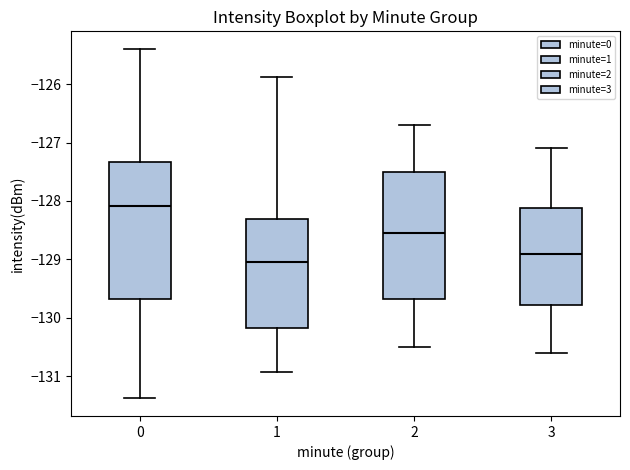

Reading left to right, transcribe this box plot: for each box, give where its median line is, the range the box spans, and where its two whiskers end, as read against the y-axis. The values are not printed on the chart, so give them approximately, as read against the axis.

0: median -128.1, box -129.7 to -127.3, whiskers -131.4 to -125.4
1: median -129.0, box -130.2 to -128.3, whiskers -130.9 to -125.9
2: median -128.5, box -129.7 to -127.5, whiskers -130.5 to -126.7
3: median -128.9, box -129.8 to -128.1, whiskers -130.6 to -127.1